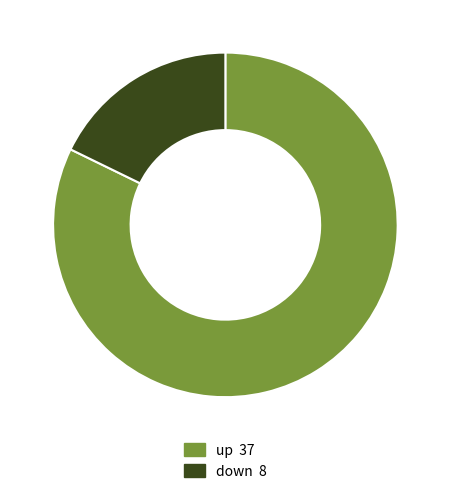

Does down account for over 50% of the chart?

No